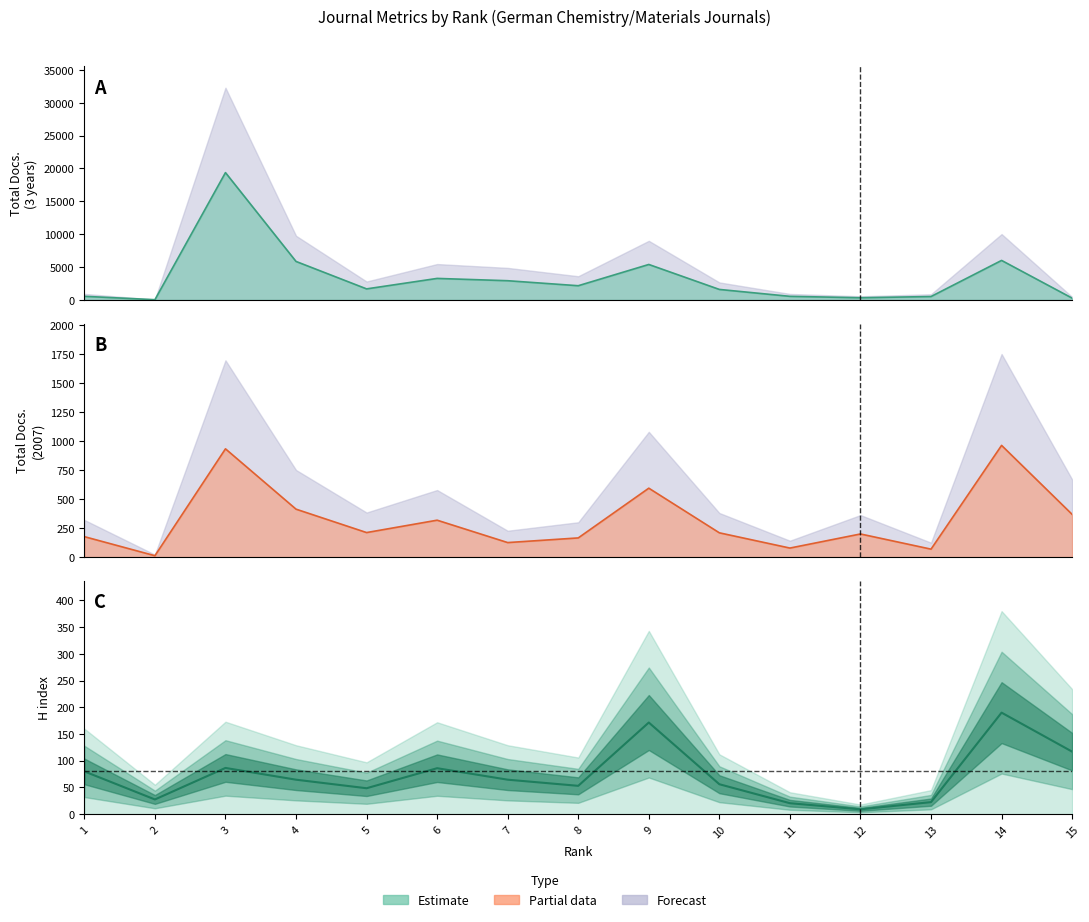

Reading left to right, list all the values displayed in this chart.

80.0	27.5	86.5	64.5	48.5	86.0	64.5	53.0	171.5	56.0	20.5	9.0	22.5	190.0	117.0